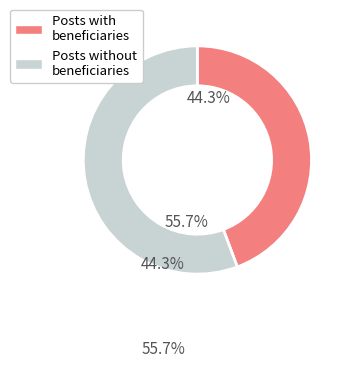

How many slices are in this pie chart?

2